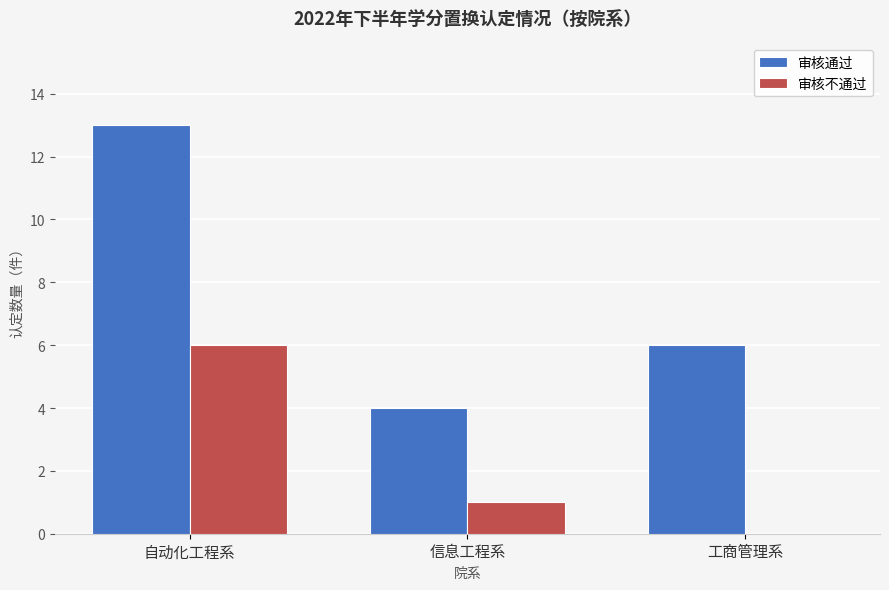

What is the total value across all series at 信息工程系?

5